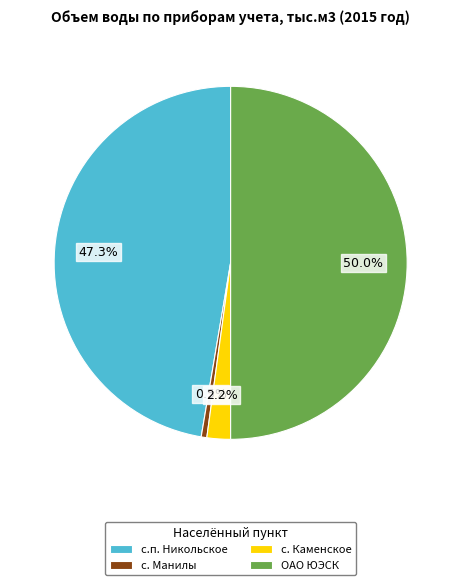

What portion of the pie excludes с. Каменское?

97.8%